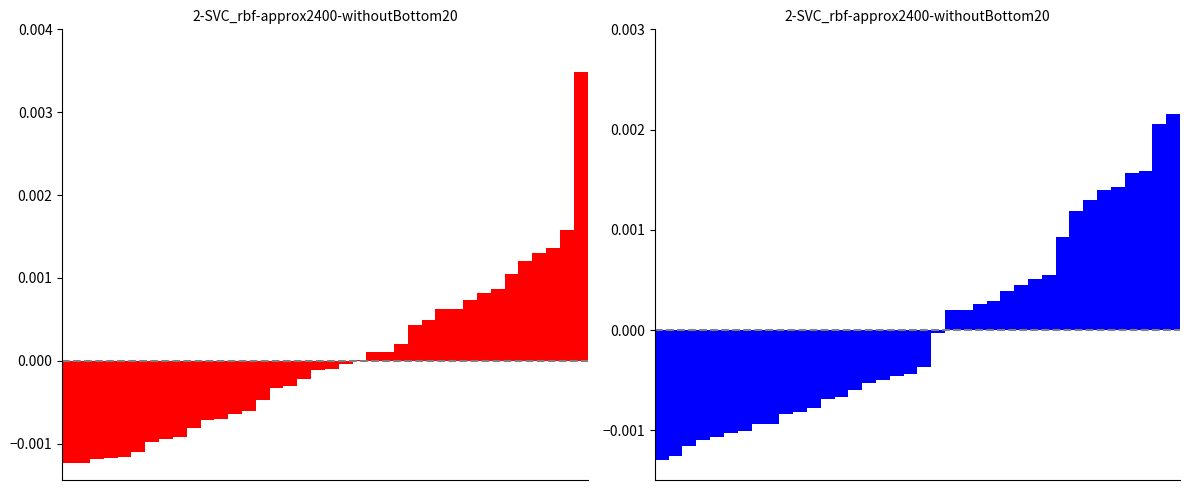

Rank the categories by SDS_P2 value from highest to lowest.

37, 36, 35, 34, 33, 32, 31, 30, 29, 28, 27, 26, 25, 24, 23, 21, 22, 20, 19, 18, 17, 16, 15, 14, 13, 12, 11, 10, 9, 7, 8, 6, 5, 4, 3, 2, 1, 0